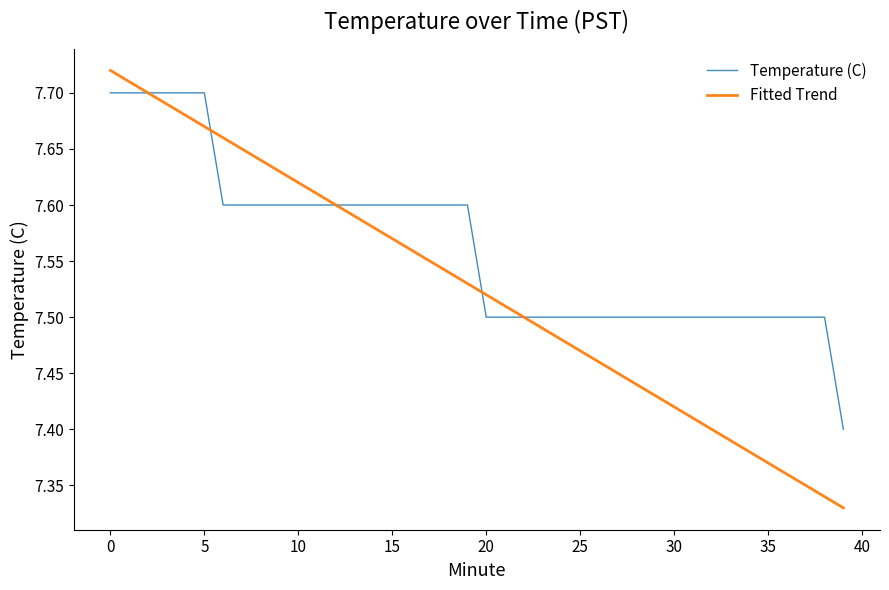

What are all the series names shown in the legend?

Temperature (C), Fitted Trend